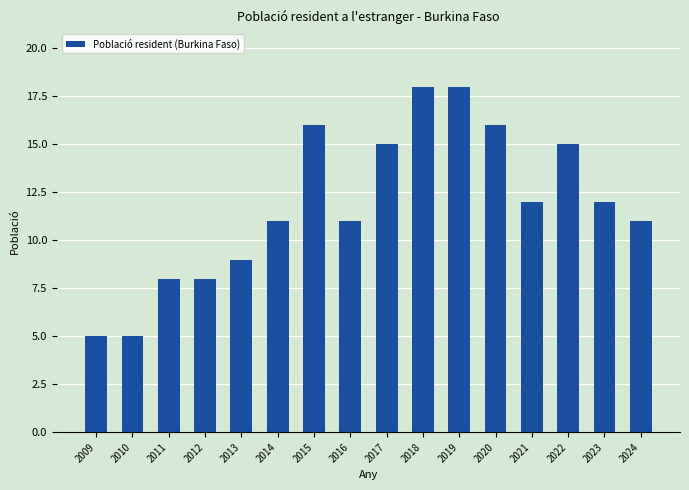

Reading right to left, what are all the values shown in this chart?

11	12	15	12	16	18	18	15	11	16	11	9	8	8	5	5